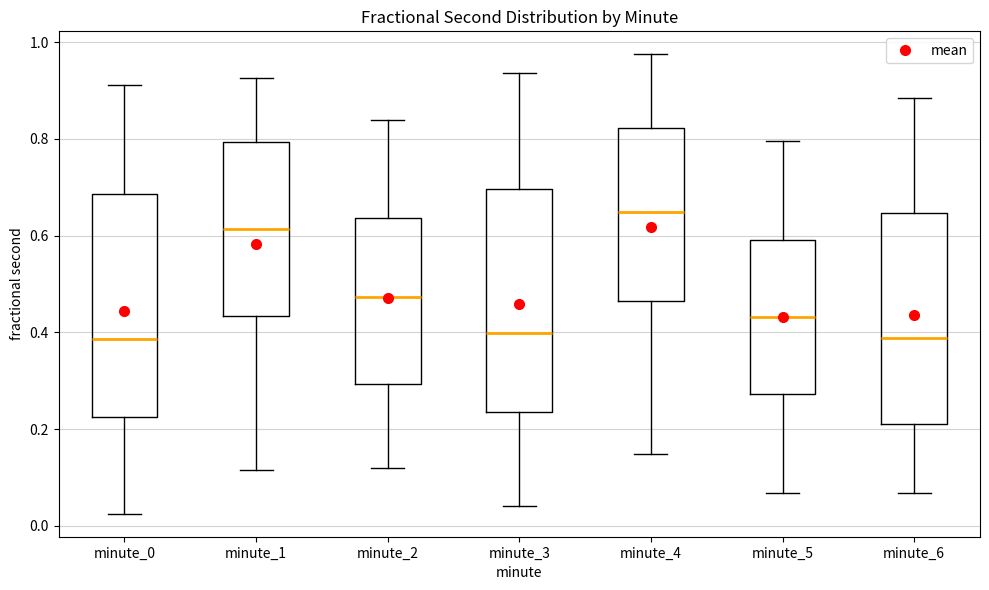

Where is the lower edge of the box for minute_2 on the y-axis? The values are not printed on the chart, so give them approximately, as read against the axis.

0.30